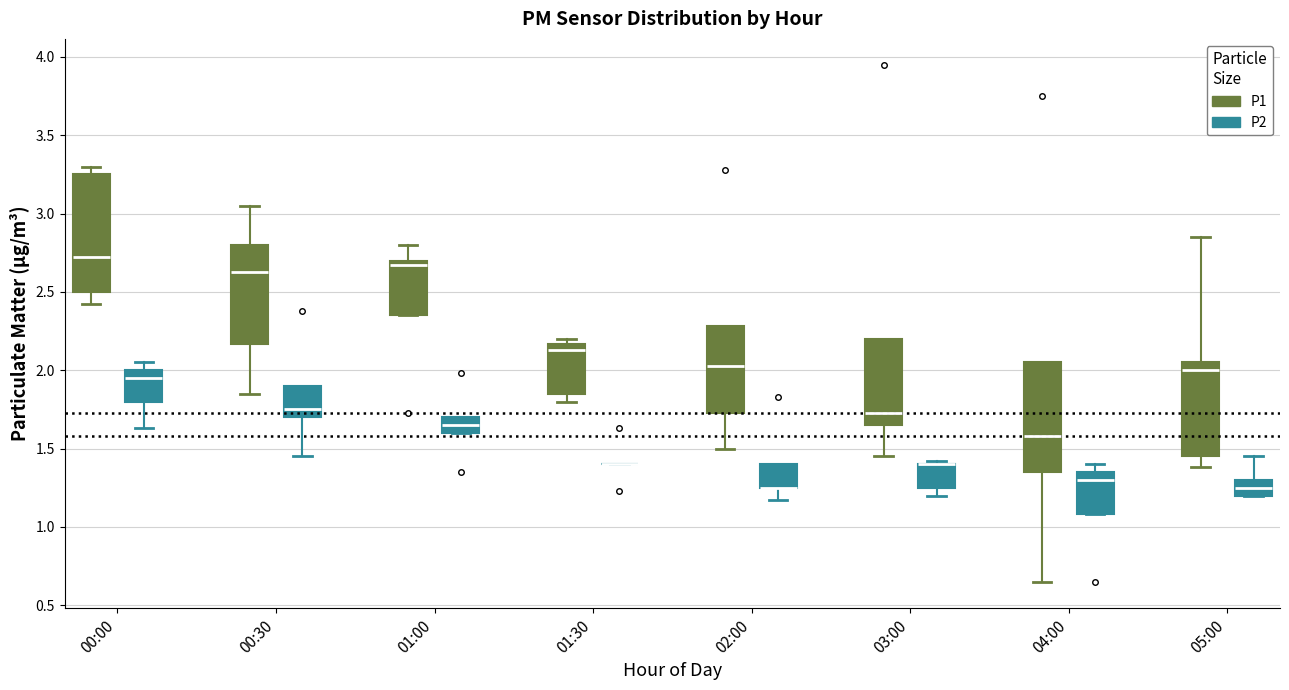

Which box is the tallest, from its lower edge to its upper edge?

00:00 (P1)